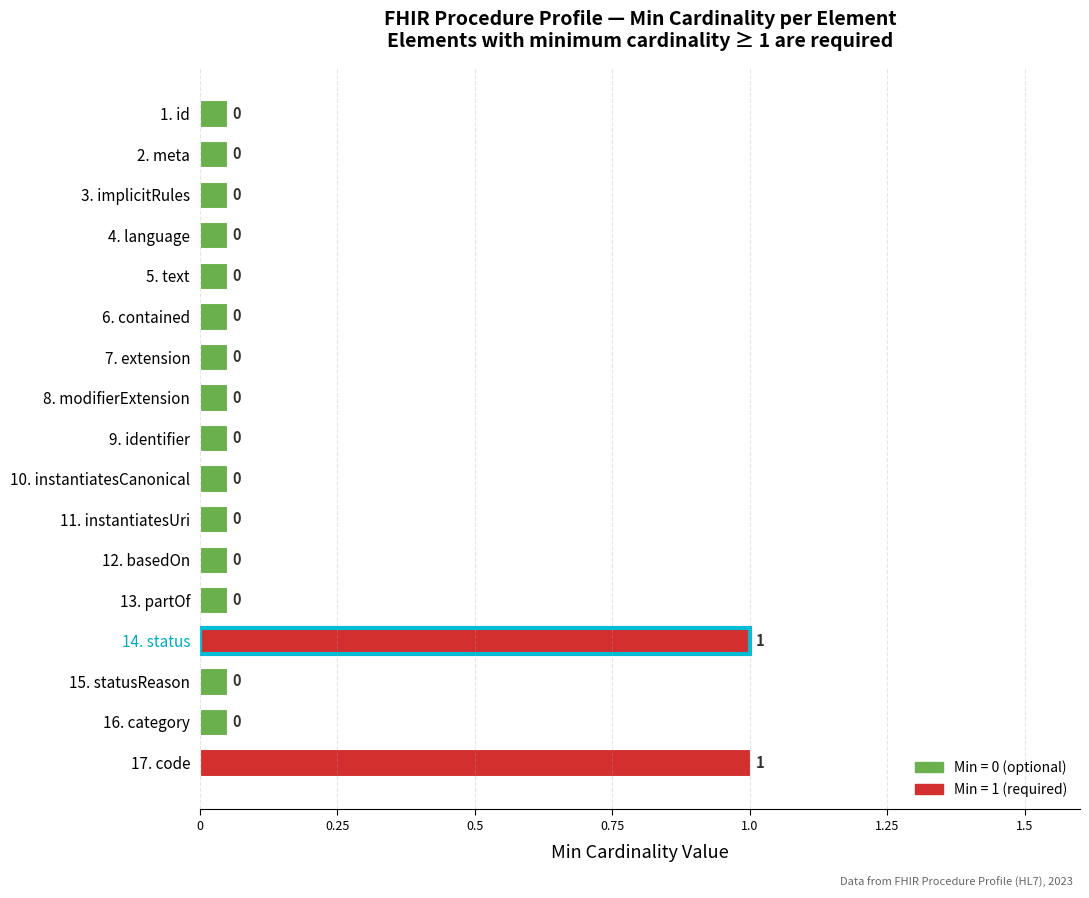

What is the label of the 10th bar from the bottom?

8. modifierExtension